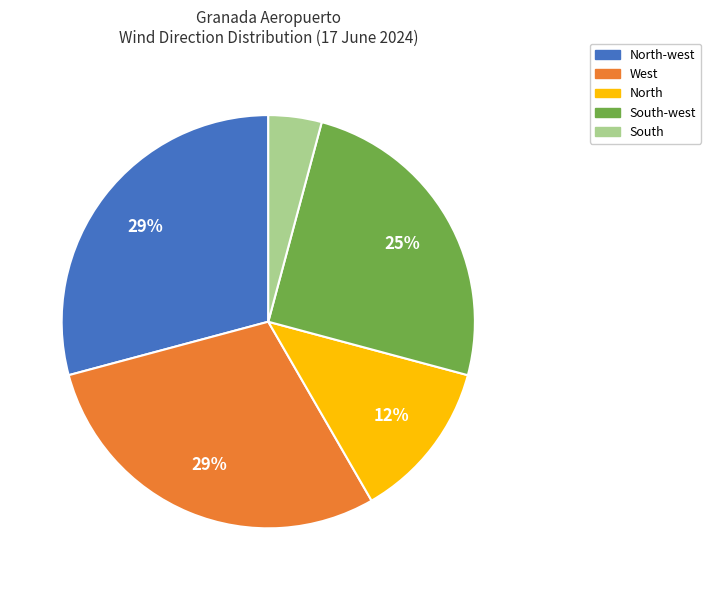

To the nearest percent, what is the difference between the largest and smallest slice percentages?

25%